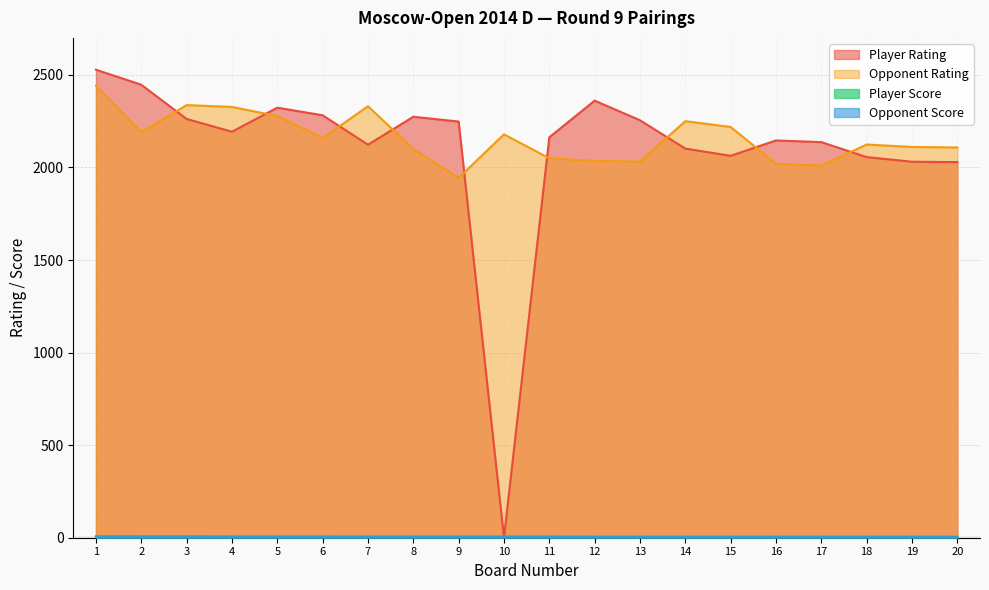

Reading left to right, transcribe all the data shown in this chart.

Player Rating: 1=2528.0	2=2447.0	3=2262.0	4=2193.0	5=2323.0	6=2282.0	7=2123.0	8=2274.0	9=2248.0	10=0.0	11=2163.0	12=2361.0	13=2255.0	14=2102.0	15=2063.0	16=2146.0	17=2137.0	18=2056.0	19=2031.0	20=2029.0
Opponent Rating: 1=2442.0	2=2191.0	3=2337.0	4=2327.0	5=2278.0	6=2159.0	7=2331.0	8=2100.0	9=1944.0	10=2179.0	11=2050.0	12=2035.0	13=2032.0	14=2250.0	15=2219.0	16=2020.0	17=2010.0	18=2124.0	19=2111.0	20=2108.0
Player Score: 1=6.5	2=6.5	3=6.5	4=6.0	5=6.0	6=6.0	7=6.0	8=5.5	9=5.5	10=5.5	11=5.5	12=5.0	13=5.0	14=5.0	15=5.0	16=5.0	17=5.0	18=5.0	19=5.0	20=5.0
Opponent Score: 1=7.0	2=6.5	3=6.5	4=6.0	5=6.0	6=6.0	7=5.5	8=5.5	9=5.5	10=5.5	11=5.5	12=5.0	13=5.0	14=5.0	15=5.0	16=5.0	17=5.0	18=5.0	19=5.0	20=5.0